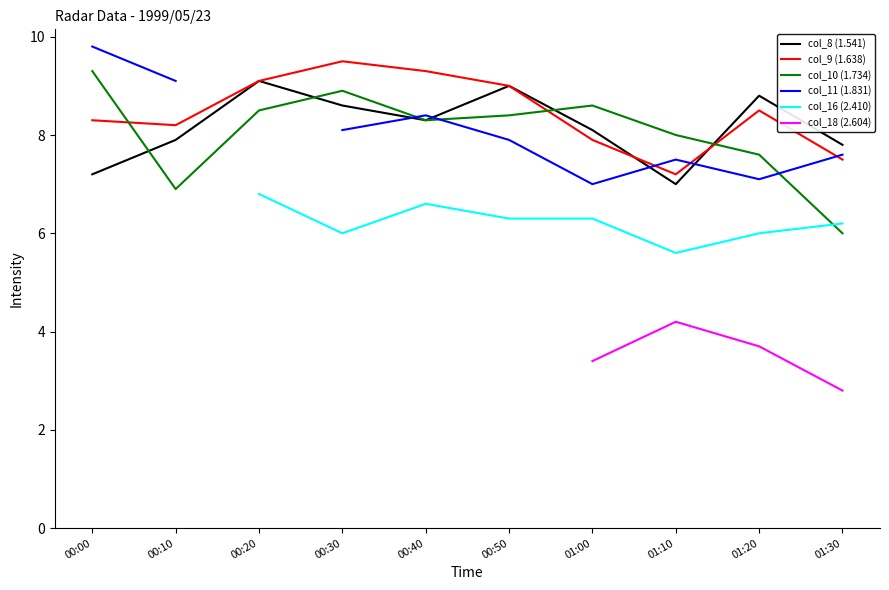

True or false: col_18 (2.604) has more than 2 interior local peaks.

False